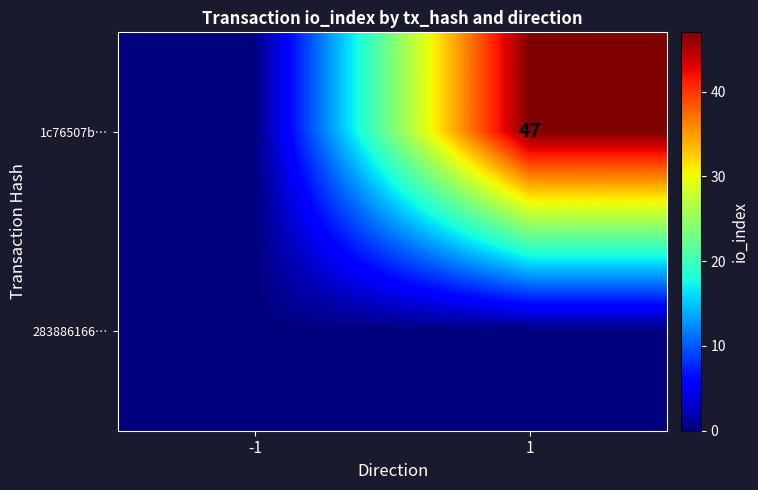

True or false: 1c76507b… has a value of 13 at 1.

False